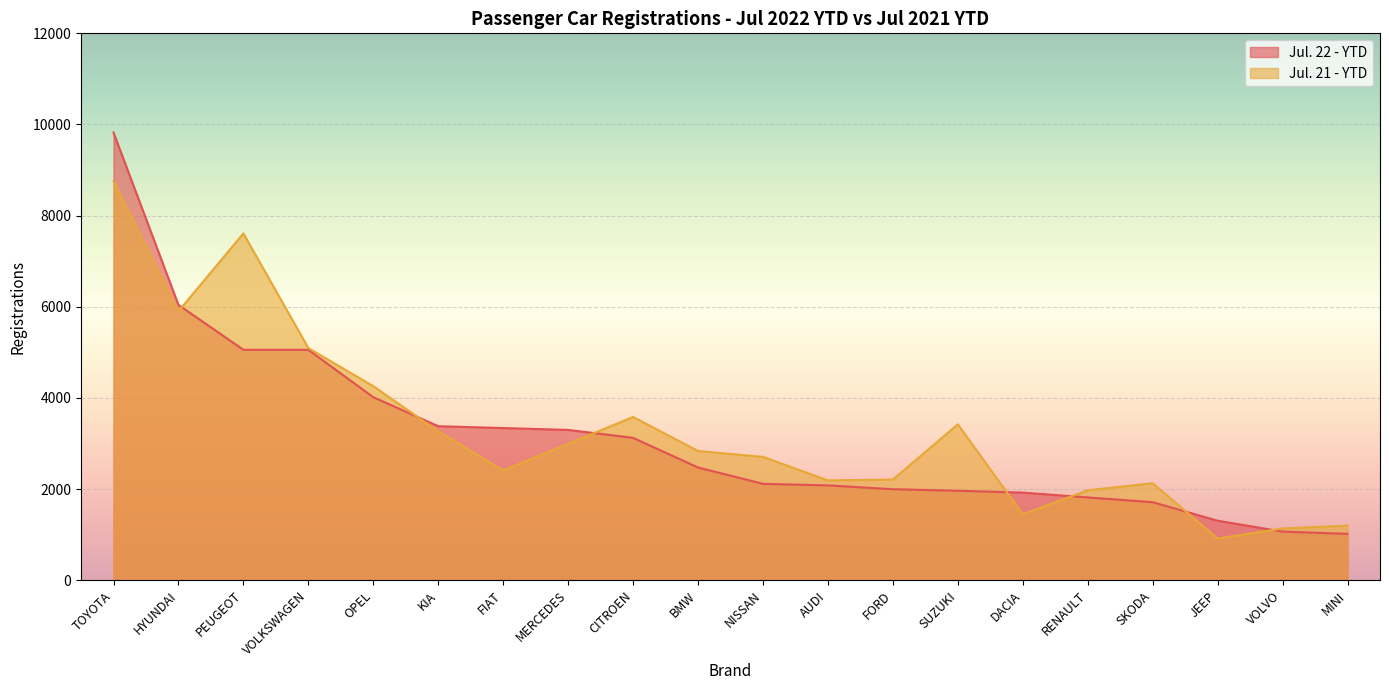

How many series are shown in this chart?

2